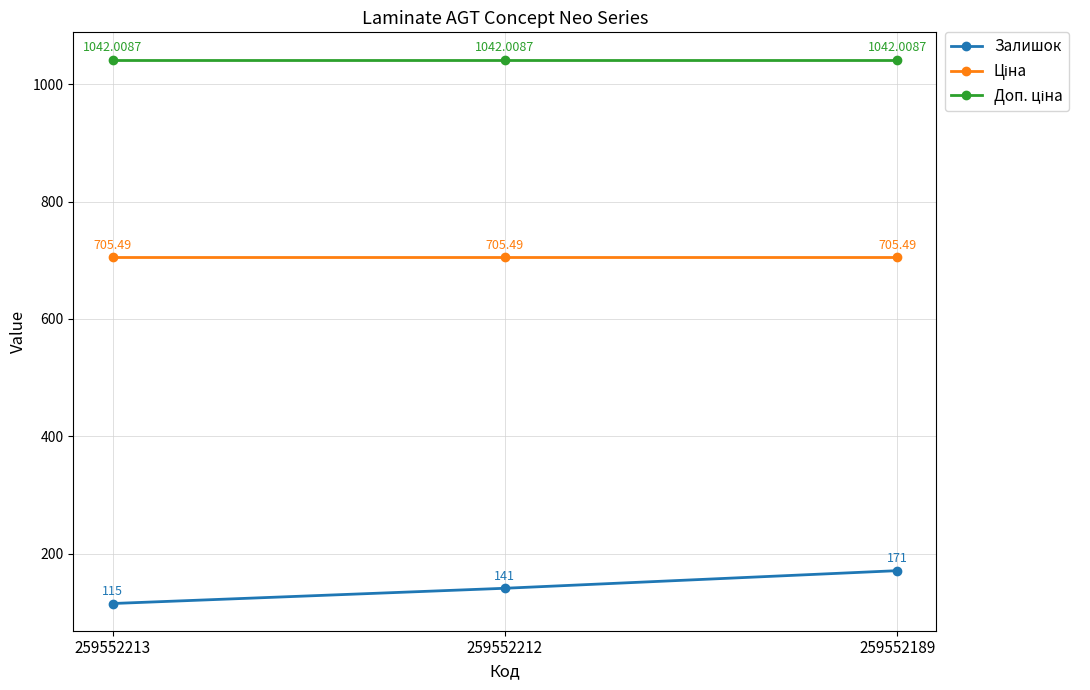

At which category is the sum across all series the highest?

259552189